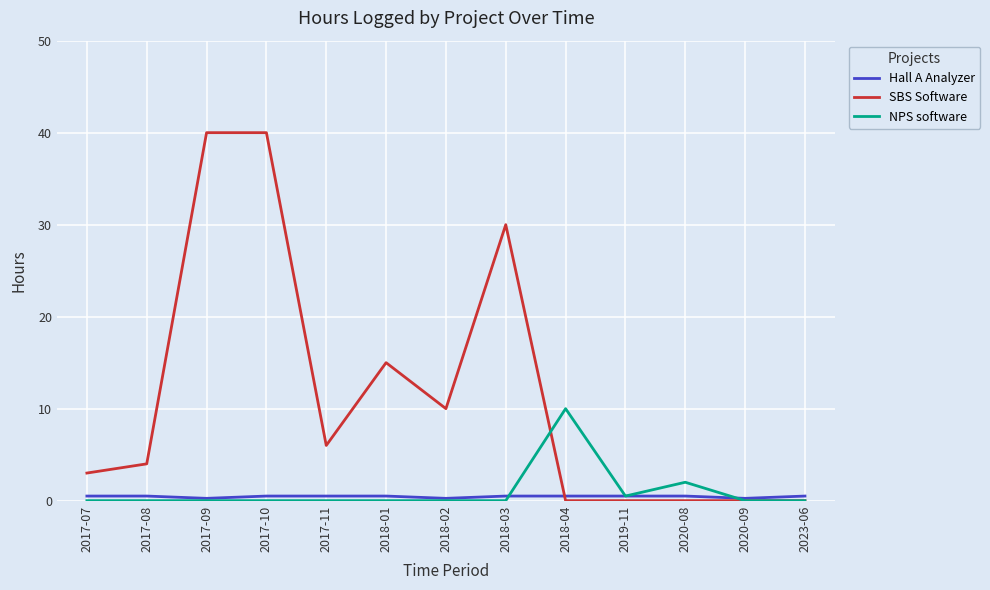

At which label is SBS Software closest to 20?

2018-01